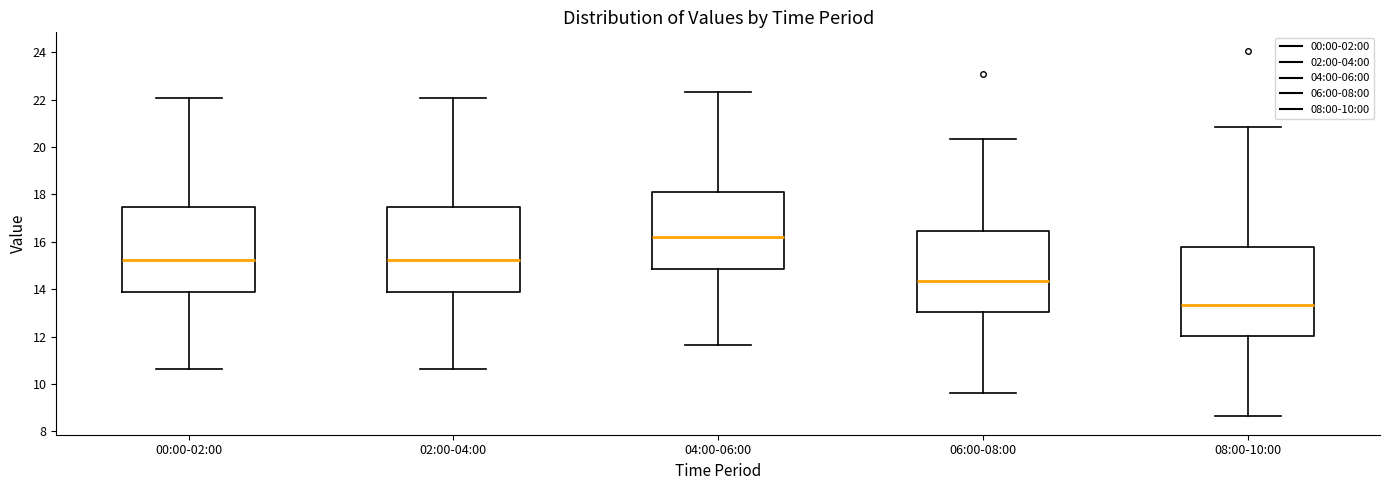

Reading left to right, transcribe this box plot: for each box, give where its median line is, the range the box spans, and where its two whiskers end, as read against the y-axis. The values are not printed on the chart, so give them approximately, as read against the axis.

00:00-02:00: median 15.2, box 13.8 to 17.4, whiskers 10.6 to 22.0
02:00-04:00: median 15.2, box 13.8 to 17.4, whiskers 10.6 to 22.0
04:00-06:00: median 16.2, box 14.8 to 18.2, whiskers 11.6 to 22.4
06:00-08:00: median 14.4, box 13.0 to 16.4, whiskers 9.6 to 20.4
08:00-10:00: median 13.4, box 12.0 to 15.8, whiskers 8.6 to 20.8